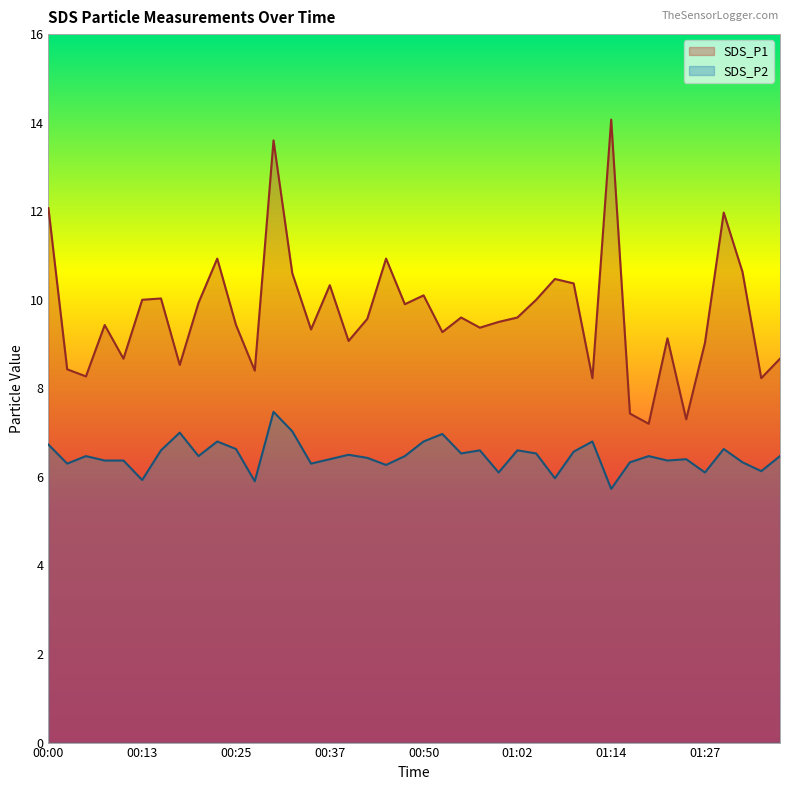

Reading left to right, list all the values displayed in this chart.

SDS_P1: 00:00=12.1	00:03=8.4	00:05=8.3	00:08=9.4	00:10=8.7	00:13=10.0	00:15=10.0	00:18=8.5	00:20=9.9	00:22=10.9	00:25=9.4	00:27=8.4	00:30=13.6	00:32=10.6	00:35=9.3	00:37=10.3	00:40=9.1	00:42=9.6	00:45=10.9	00:47=9.9	00:50=10.1	00:52=9.3	00:55=9.6	00:57=9.4	01:00=9.5	01:02=9.6	01:05=10.0	01:07=10.5	01:10=10.4	01:12=8.2	01:14=14.1	01:17=7.4	01:19=7.2	01:22=9.1	01:24=7.3	01:27=9.0	01:29=12.0	01:32=10.6	01:34=8.2	01:37=8.7
SDS_P2: 00:00=6.7	00:03=6.3	00:05=6.5	00:08=6.4	00:10=6.4	00:13=5.9	00:15=6.6	00:18=7.0	00:20=6.5	00:22=6.8	00:25=6.6	00:27=5.9	00:30=7.5	00:32=7.0	00:35=6.3	00:37=6.4	00:40=6.5	00:42=6.4	00:45=6.3	00:47=6.5	00:50=6.8	00:52=7.0	00:55=6.5	00:57=6.6	01:00=6.1	01:02=6.6	01:05=6.5	01:07=6.0	01:10=6.6	01:12=6.8	01:14=5.7	01:17=6.3	01:19=6.5	01:22=6.4	01:24=6.4	01:27=6.1	01:29=6.6	01:32=6.3	01:34=6.1	01:37=6.5